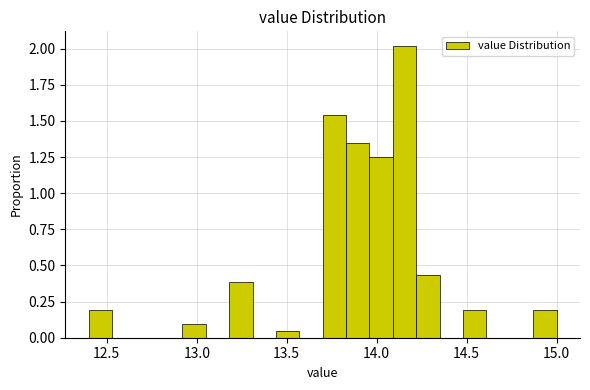

Read against the x-axis, roughly where is the centre of the tallest bar?

14.15